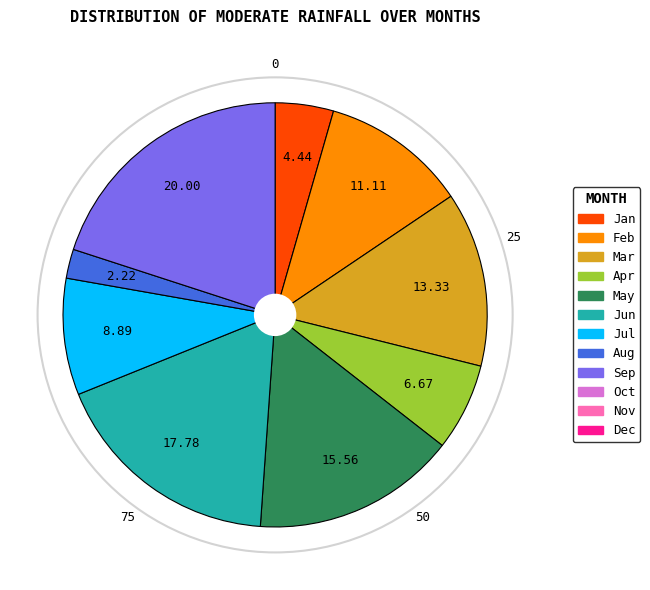

Does any single category account for the majority?

No